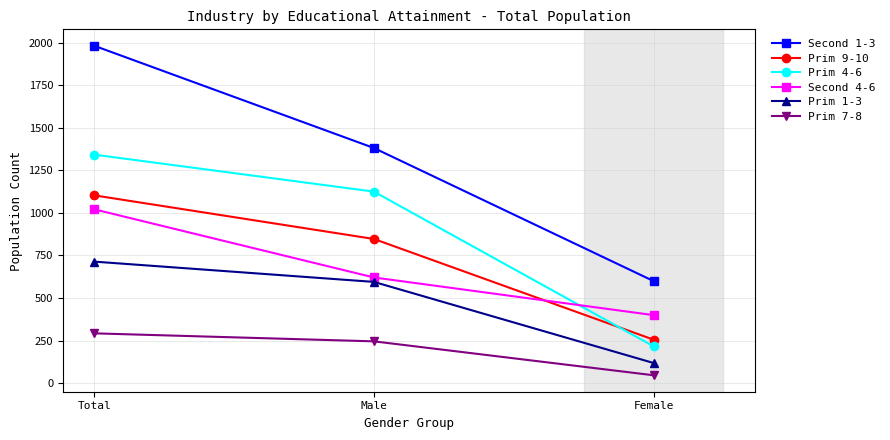

How many data points does each series have?

3